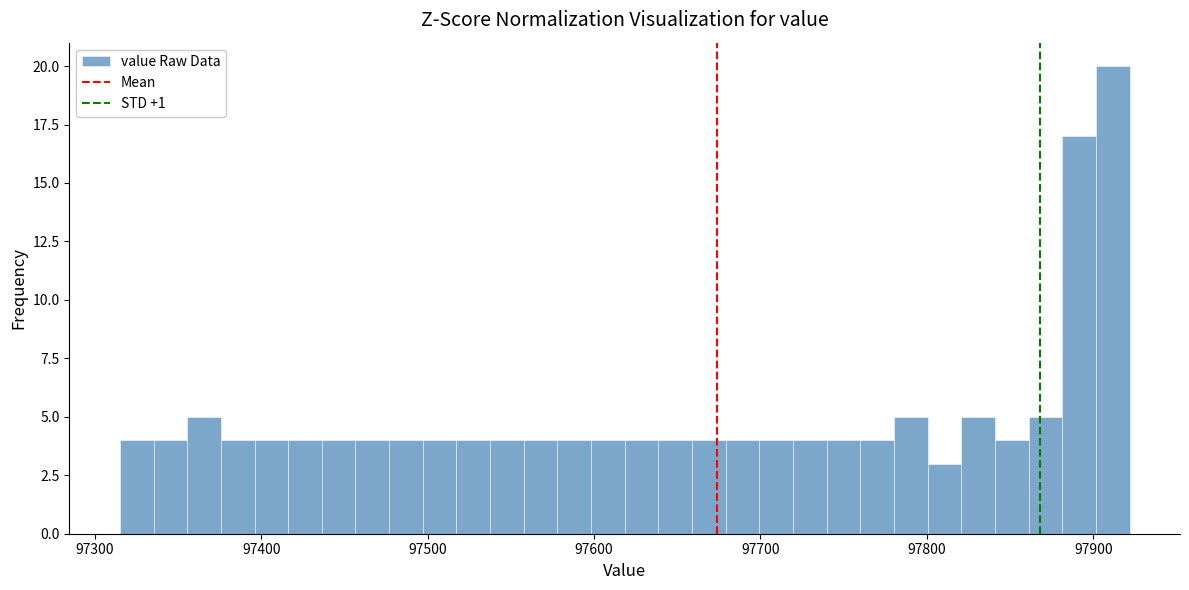

Read against the x-axis, roughly where is the centre of the tallest bar?

97910